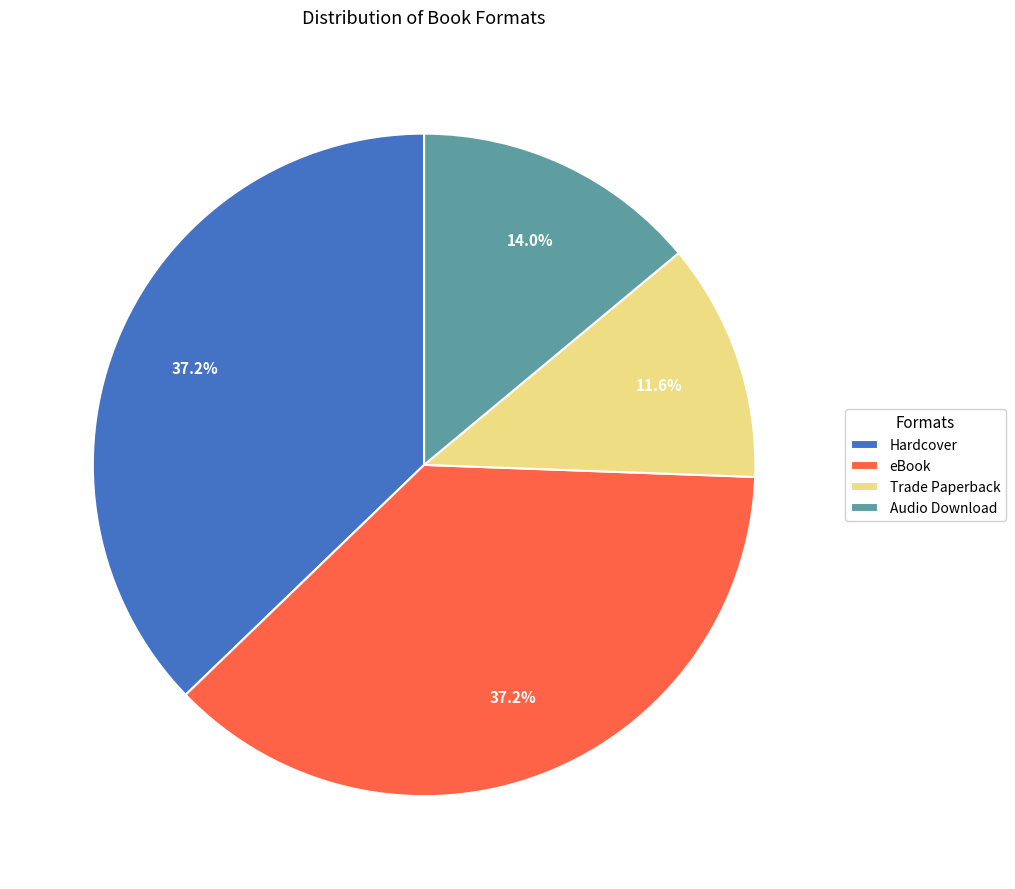

How many slices are in this pie chart?

4